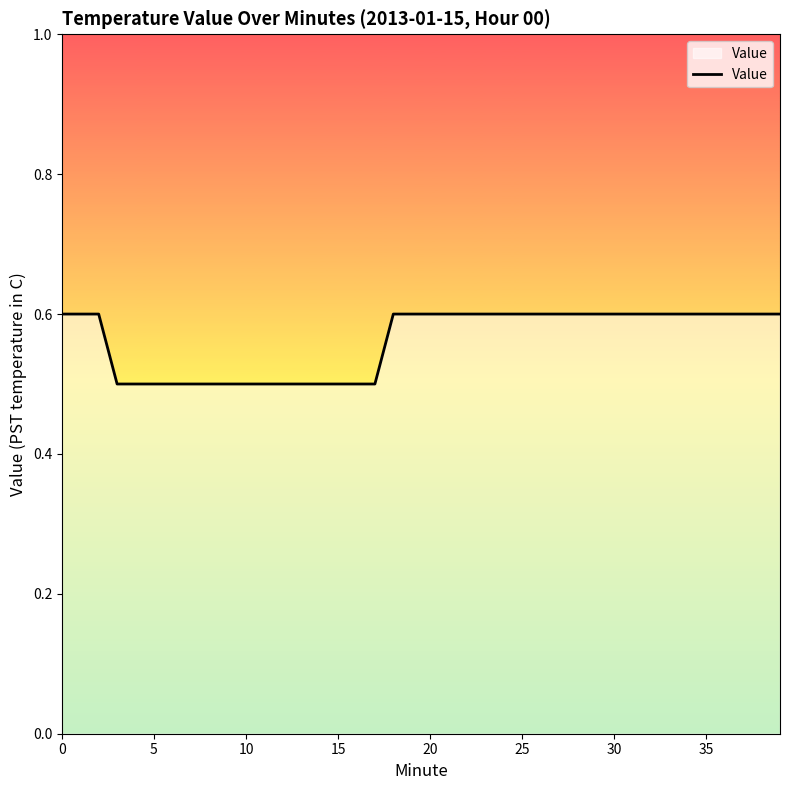

What is the minimum value shown in the chart?

0.5